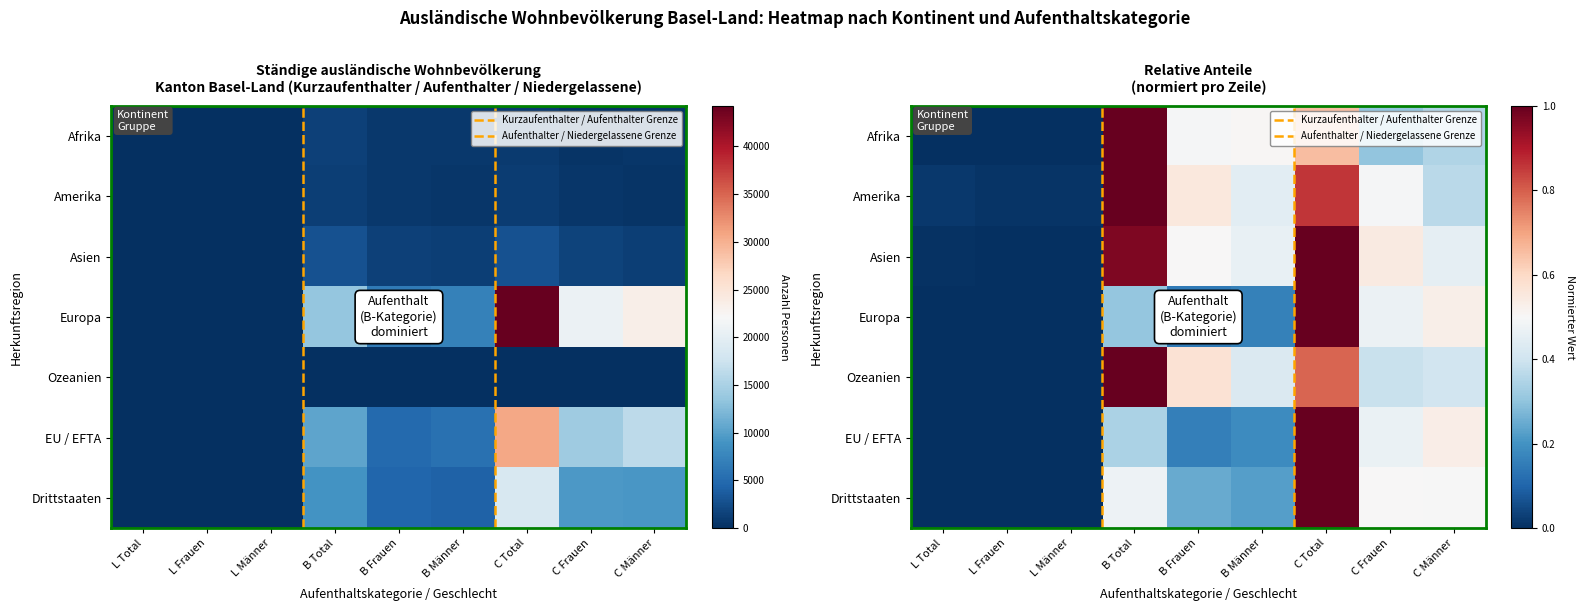

Which category has the lowest value in the Drittstaaten series?

L Frauen